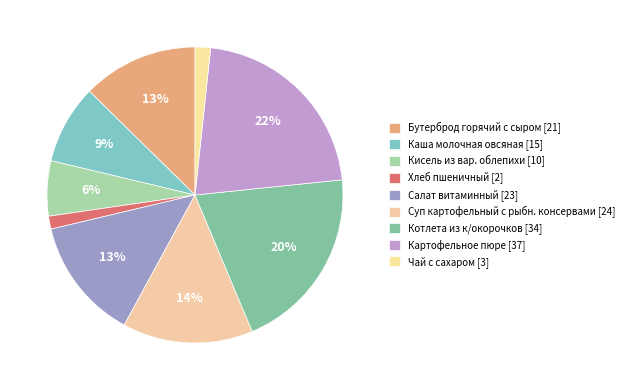

What is the change in value from Каша молочная овсяная to Картофельное пюре?

+22.1